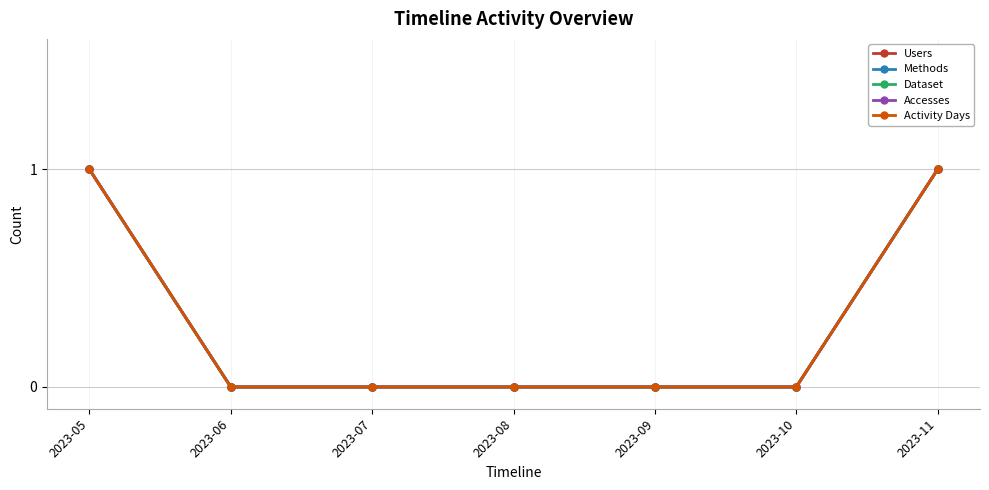

Does the chart have visible grid lines?

Yes